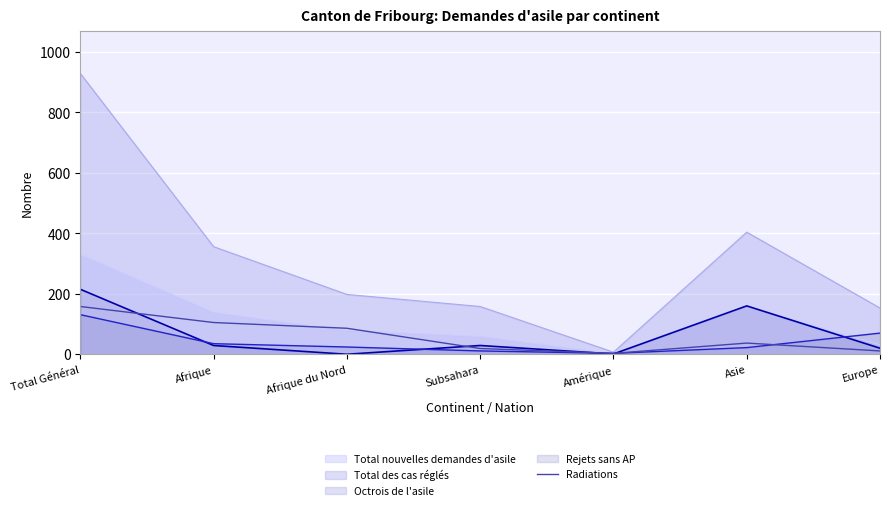

Which series has the largest range (max minus min)?

Total des cas réglés